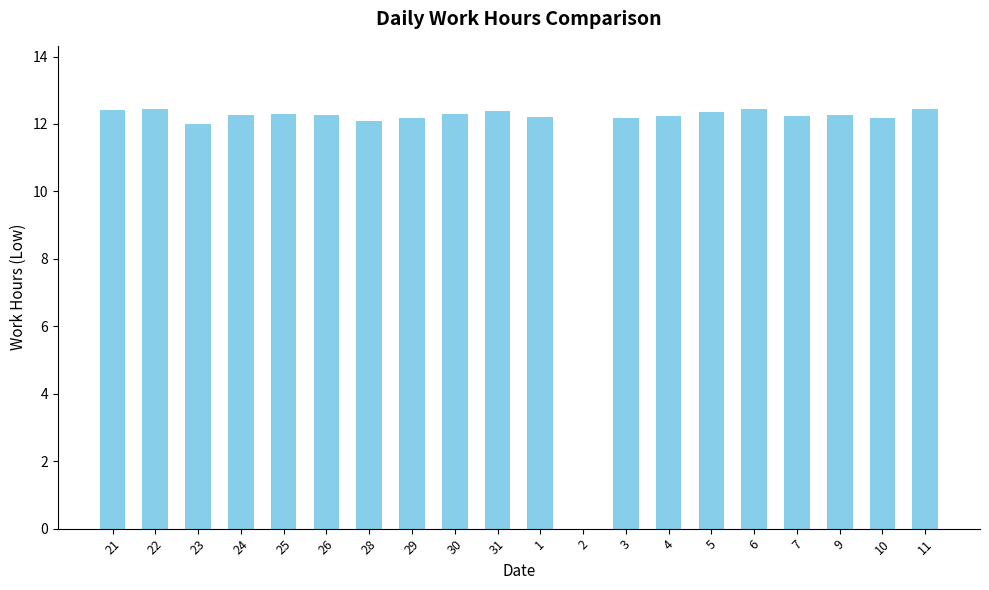

How many series are shown in this chart?

1